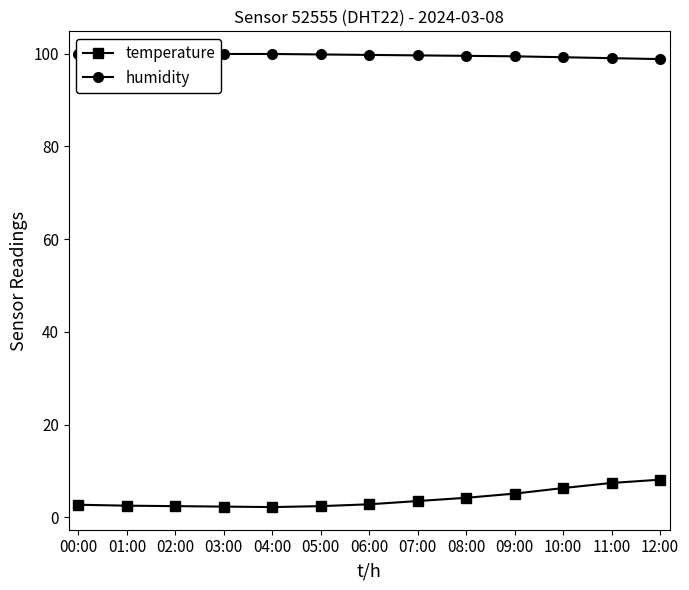

What is the sum of all humidity values?

1294.5